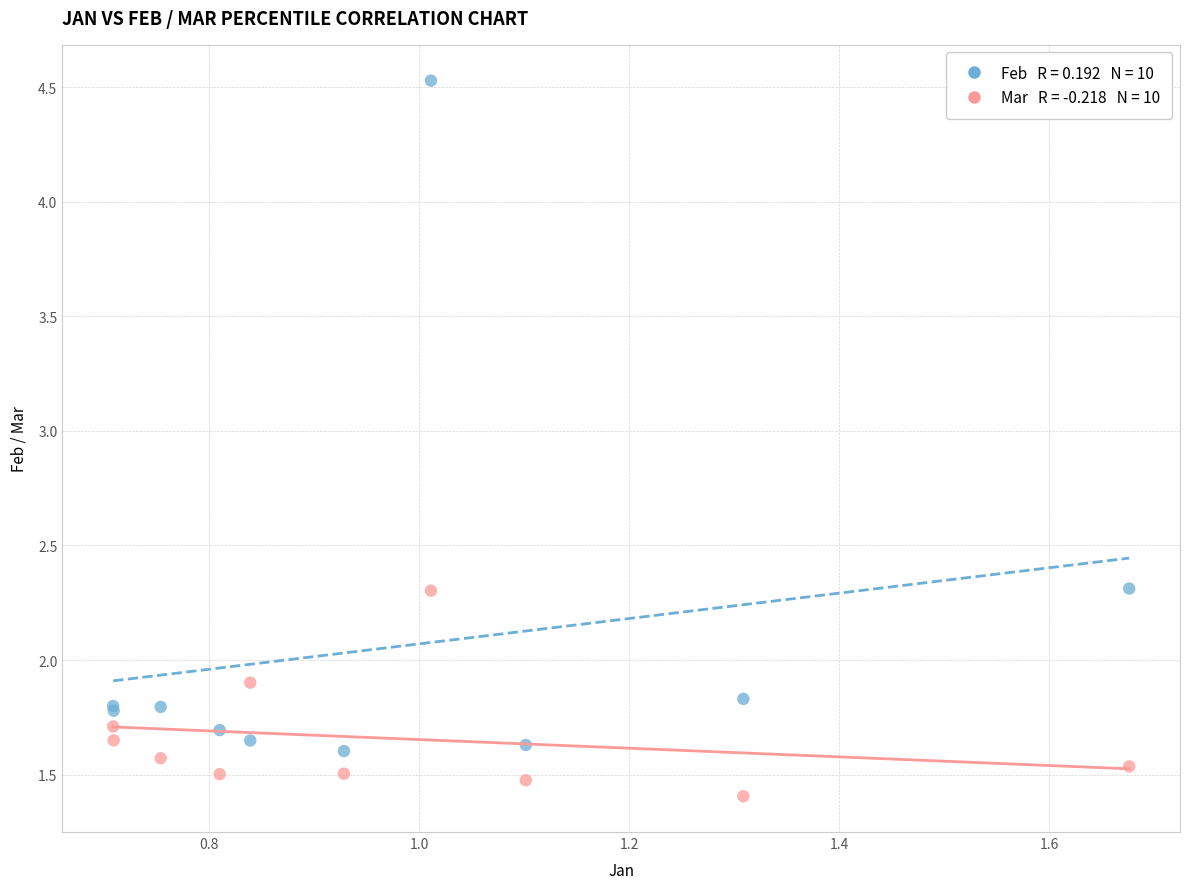

Across all series, what Y value is closest to 2?

1.9